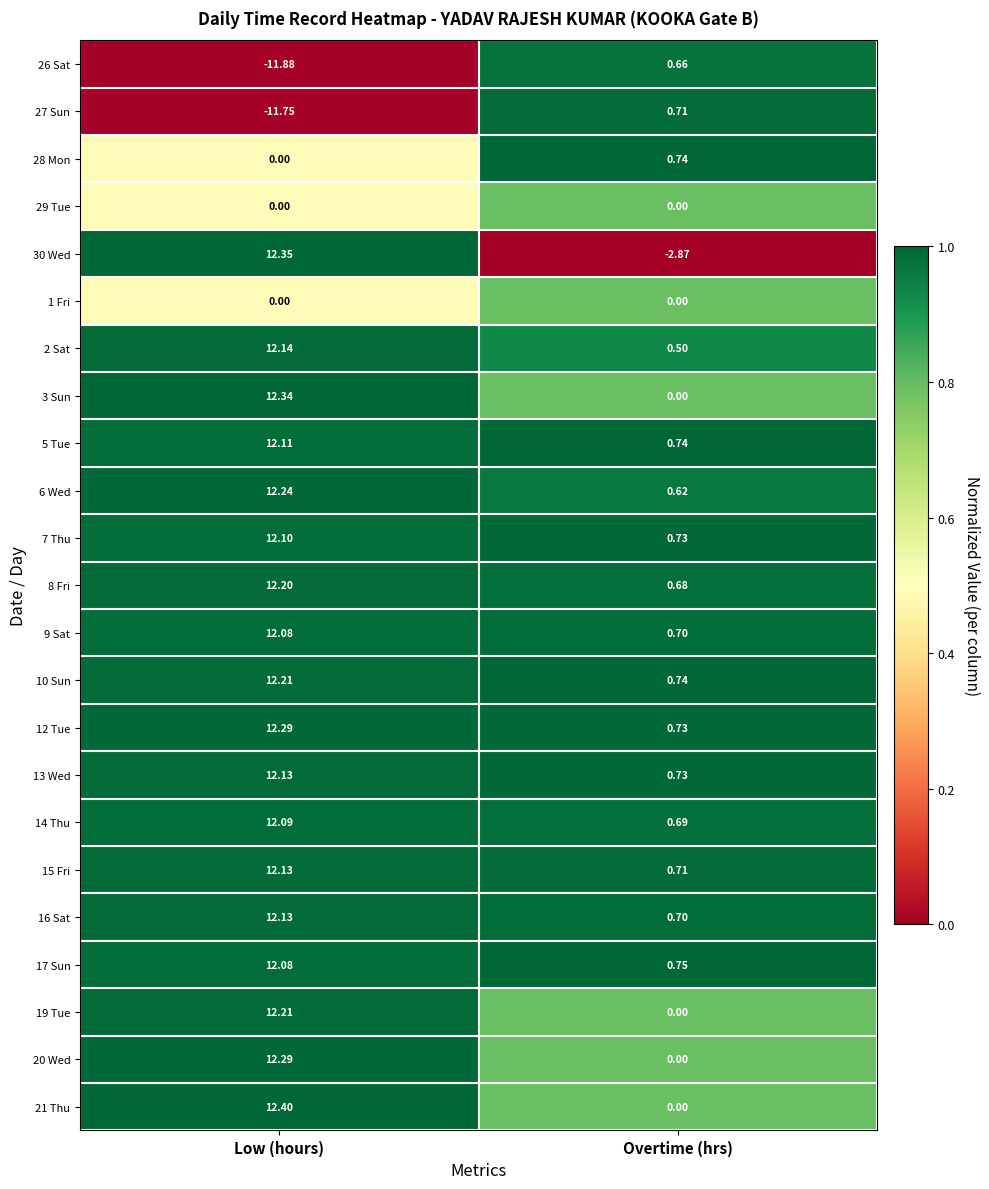

At which label does 9 Sat first exceed 12?

Low (hours)